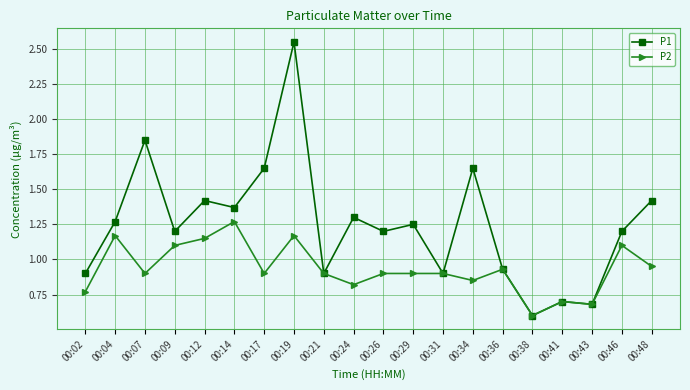

How many lines are shown in the chart?

2